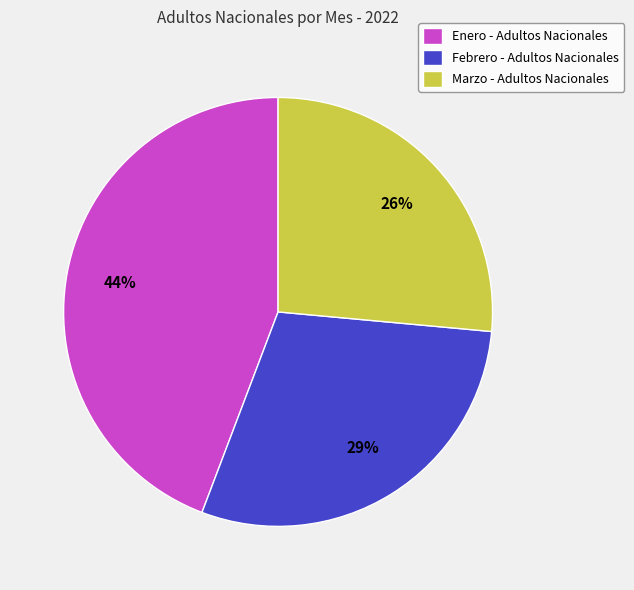

To the nearest percent, what is the difference between the largest and smallest slice percentages?

18%